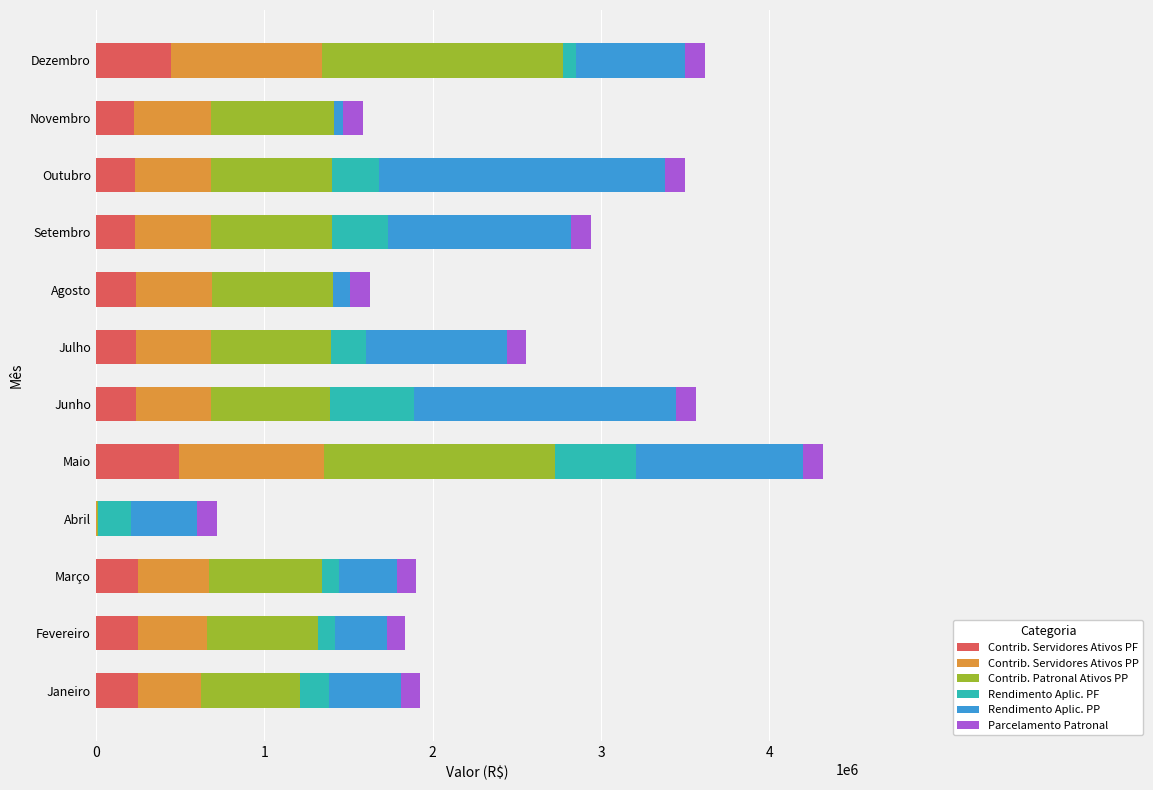

The value of Contrib. Servidores Ativos PF at Dezembro is 445678.9. True or false?

True